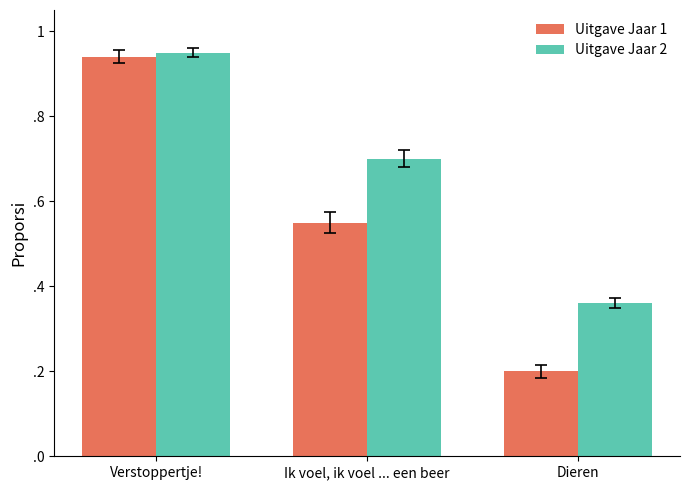

Rank the series by their maximum value, from lowest to highest.

Uitgave Jaar 1, Uitgave Jaar 2